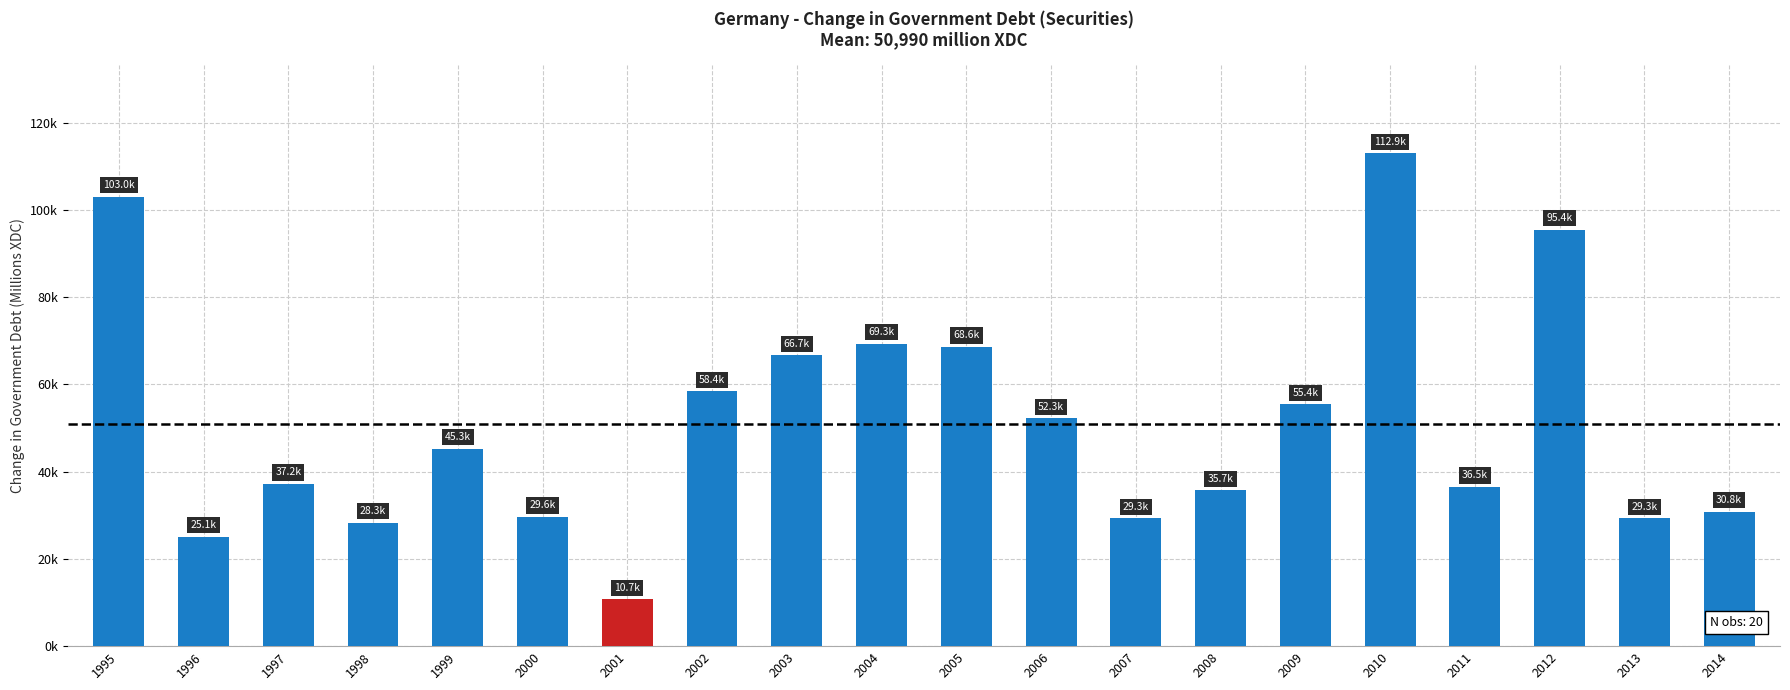

How many series are shown in this chart?

1